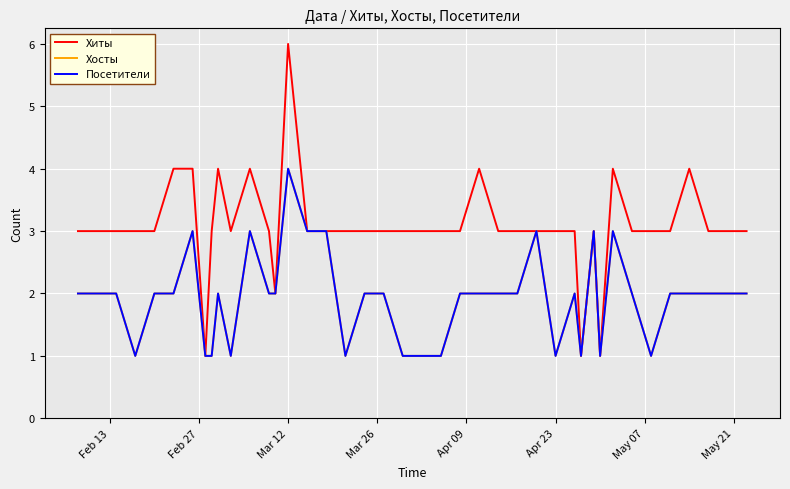

Does the chart have visible grid lines?

Yes